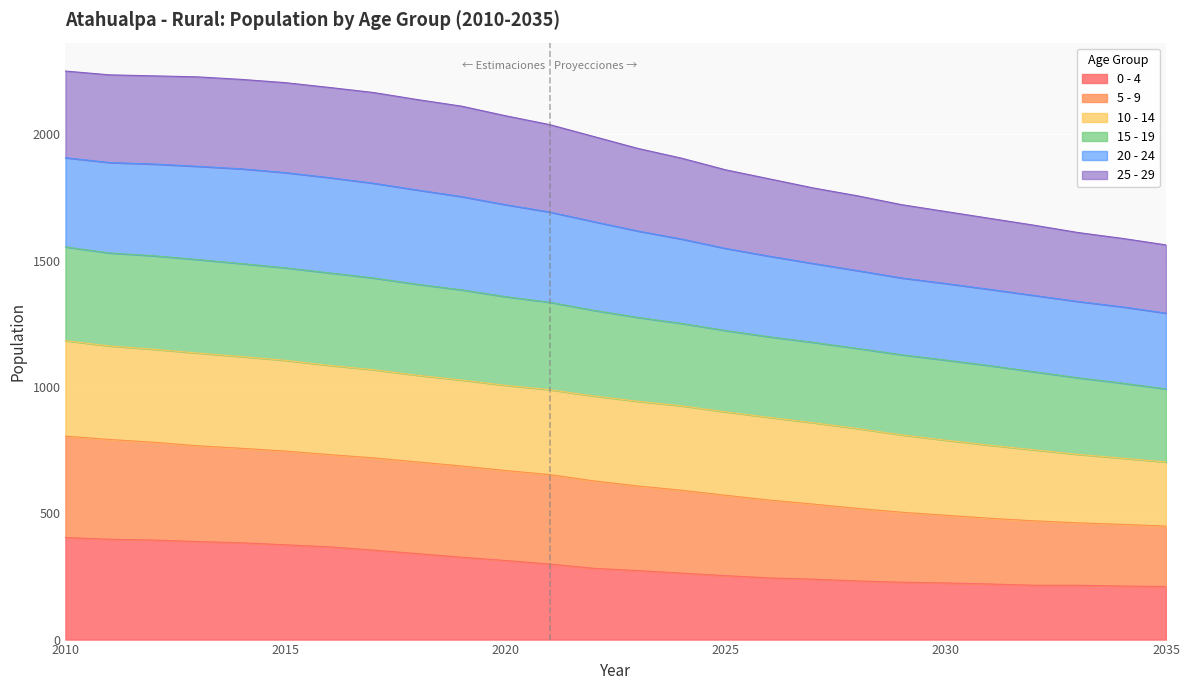

Is the value of 5 - 9 at 2033 greater than the value of 15 - 19 at 2013?

No